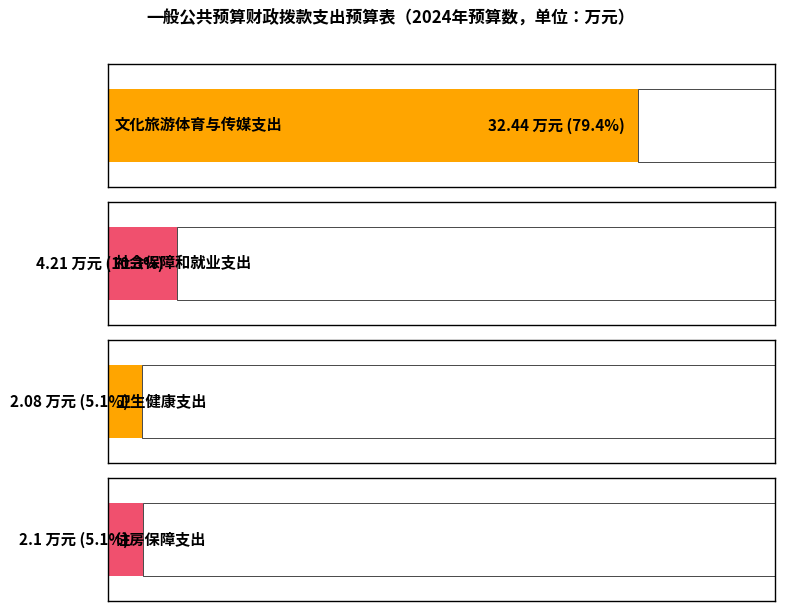

Reading left to right, extract all data points from this chart.

基本支出: 文化旅游体育与传媒支出=32.4	社会保障和就业支出=4.2	卫生健康支出=2.1	住房保障支出=2.1
总计: 文化旅游体育与传媒支出=32.4	社会保障和就业支出=4.2	卫生健康支出=2.1	住房保障支出=2.1